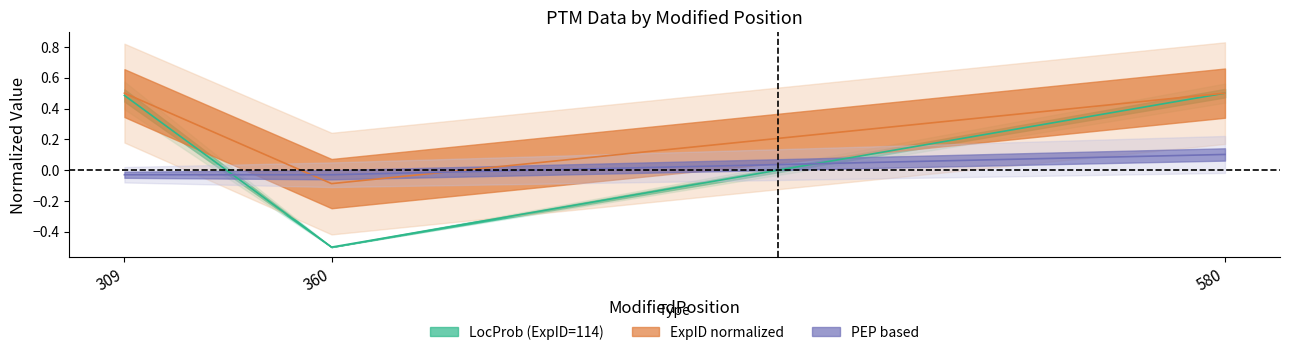

How many lines are shown in the chart?

3